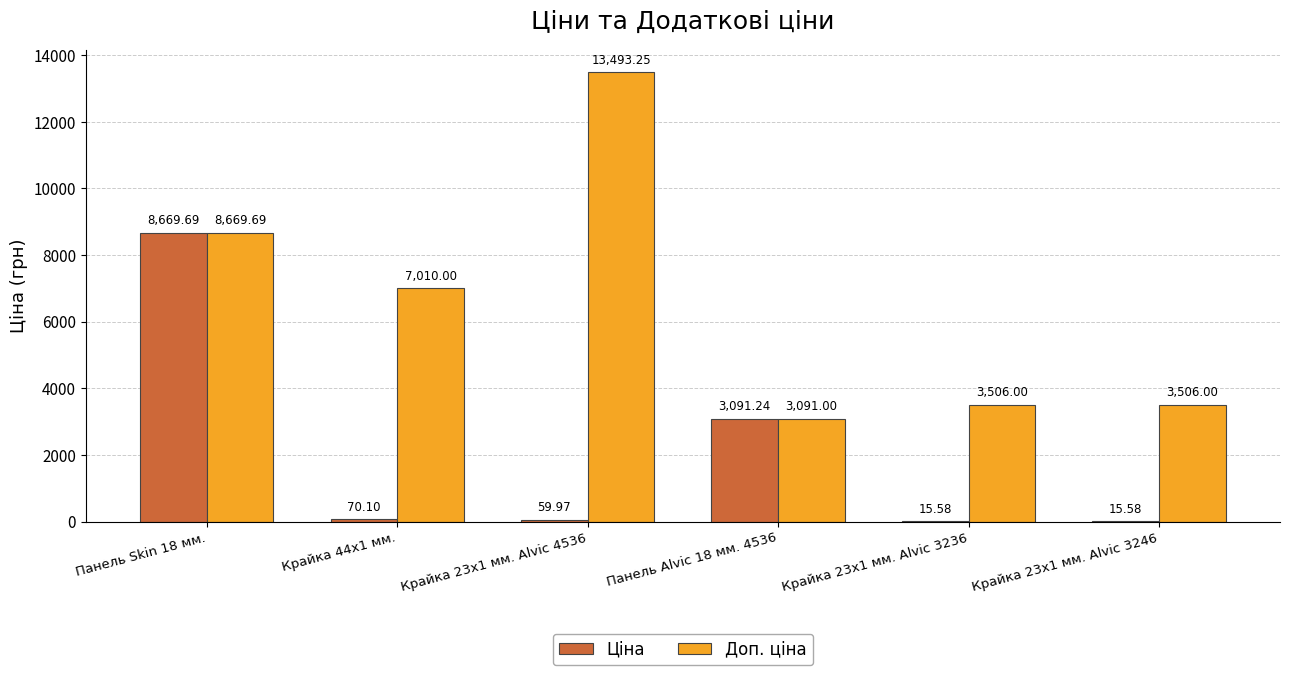

Which series changed the most between Крайка 23x1 мм. Alvic 4536 and Крайка 23x1 мм. Alvic 3246?

Доп. ціна